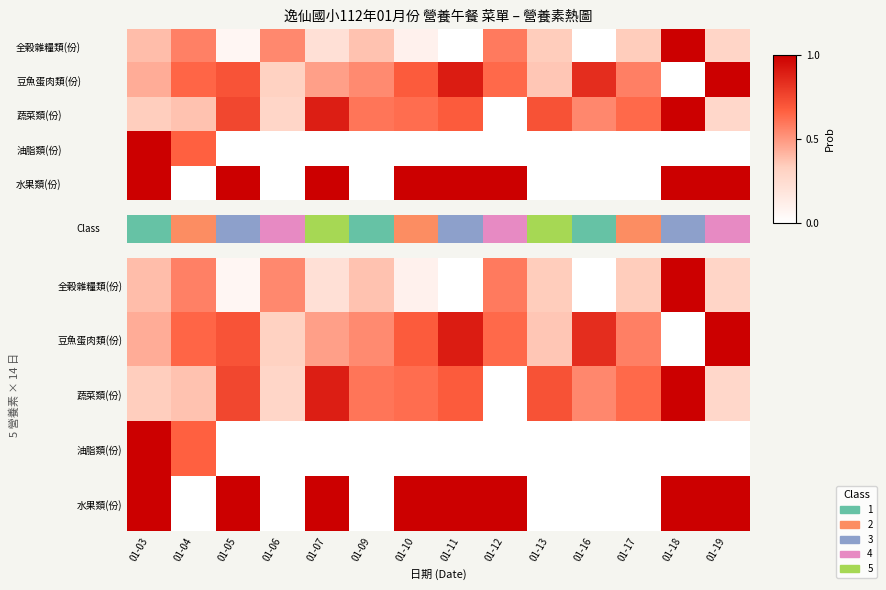

At which label does 豆魚蛋肉類(份) reach its peak?

01-19